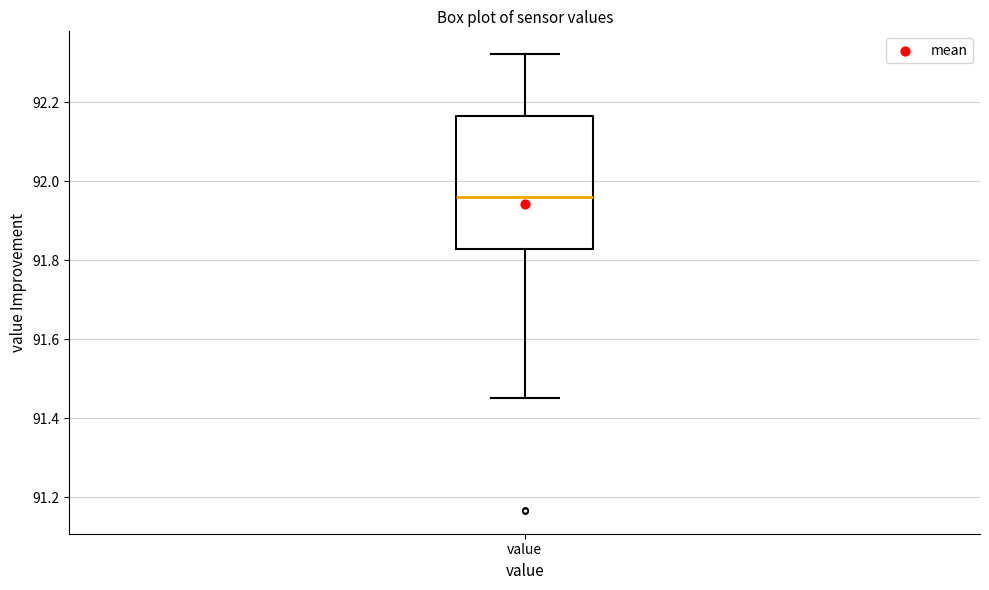

Read this box plot against the y-axis: the position of the median line, the range covered by the box, and the ends of both whiskers. The values are not printed on the chart, so give them approximately, as read against the axis.

median 91.96, box 91.84 to 92.16, whiskers 91.46 to 92.32